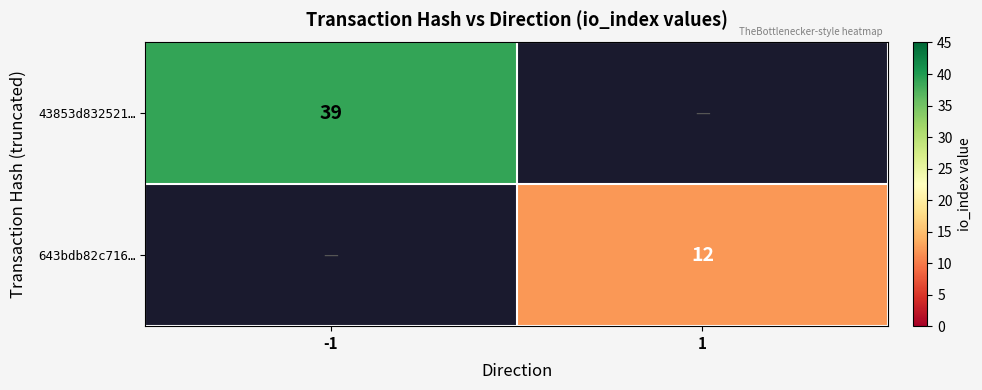

True or false: 643bdb82c716… has a value of 5 at 1.

False